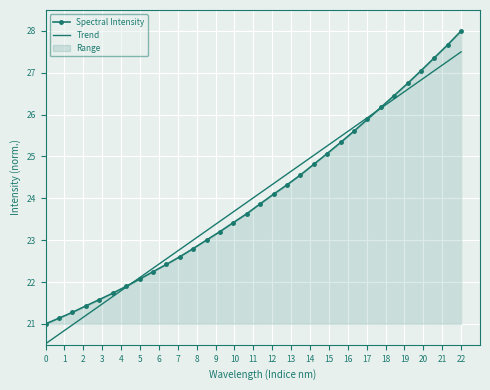

At how many categories does at least one series exceed 21?

31